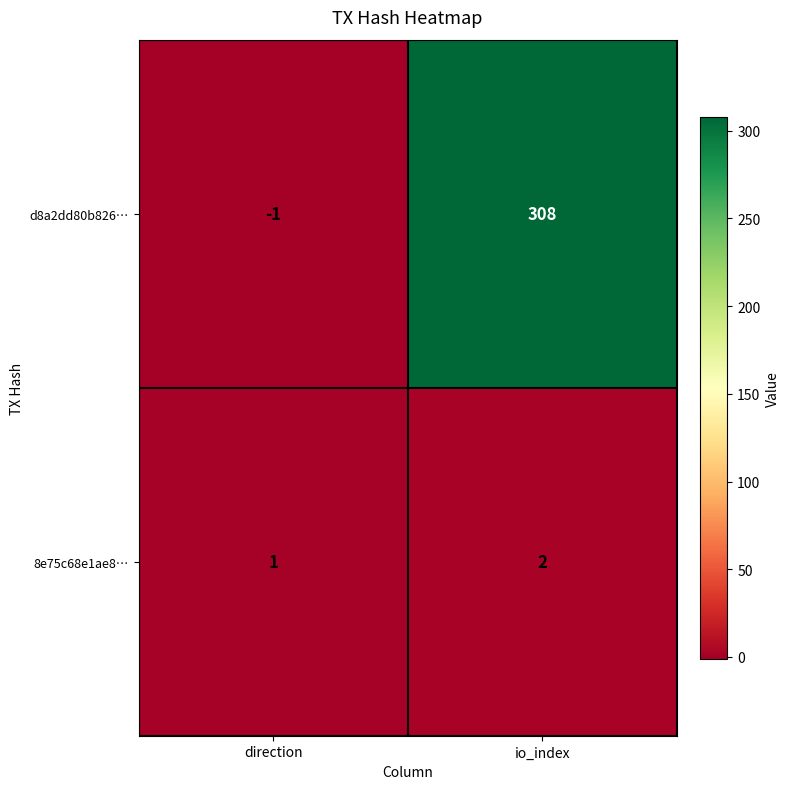

Is it true that 8e75c68e1ae8… equals 2 at io_index?

True